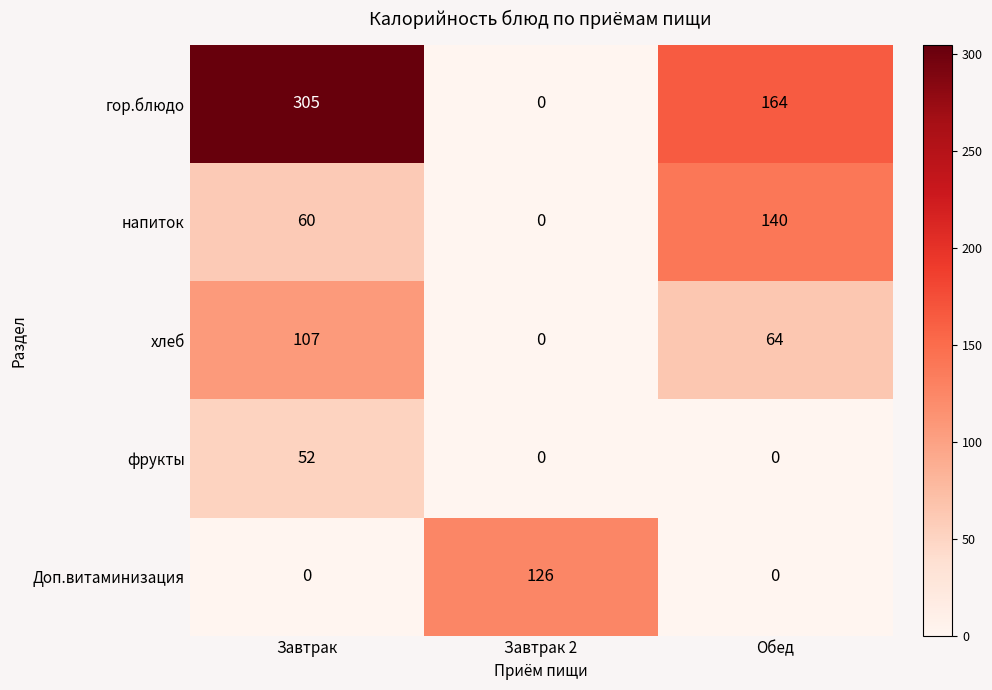

Which label corresponds to the largest value in the chart?

Завтрак